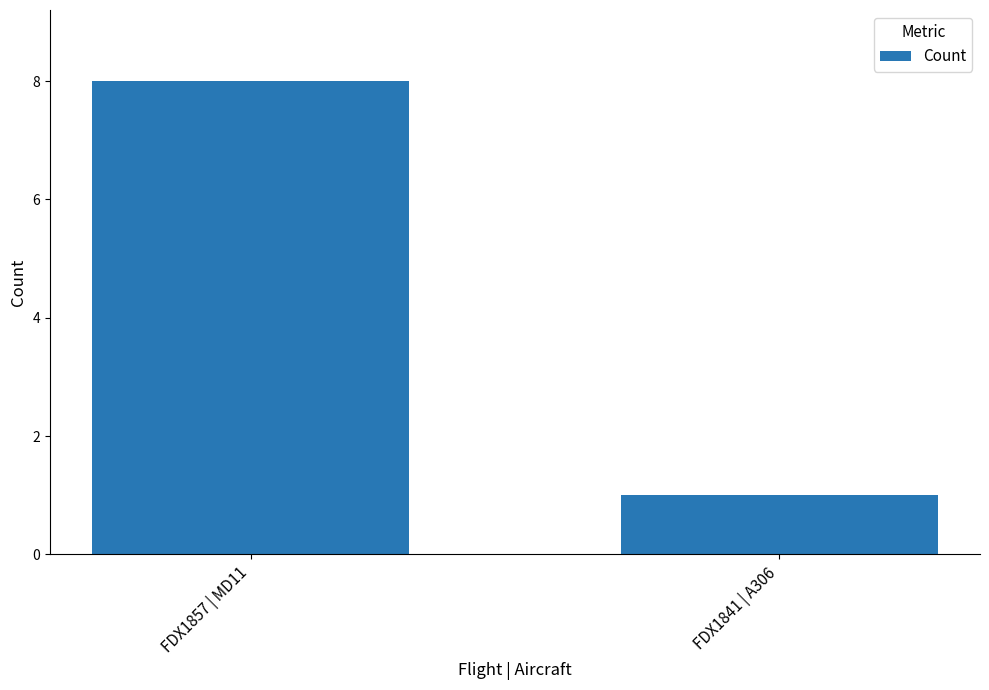

Are the bars horizontal?

No